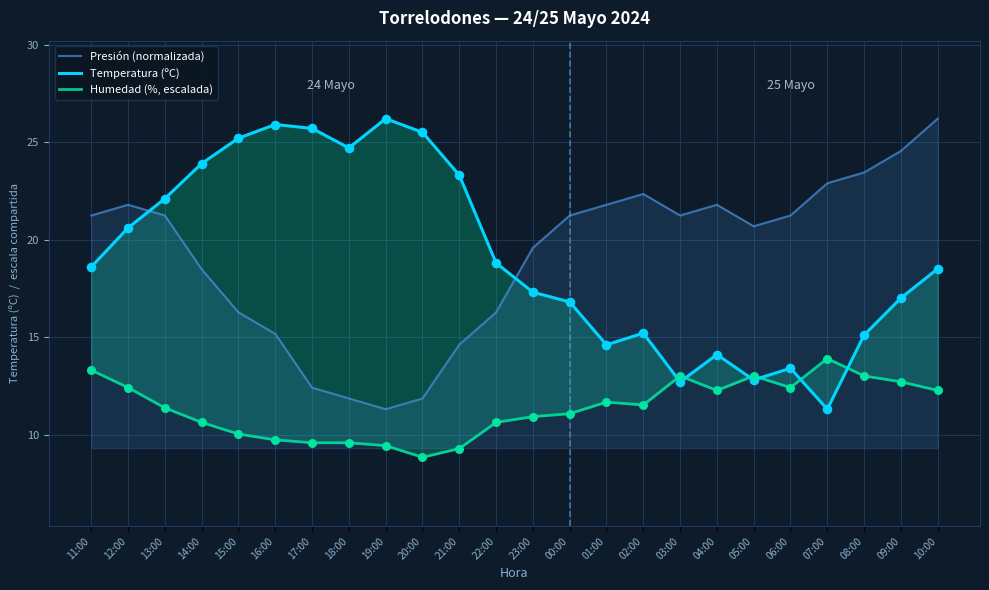

What is the total value across all series at 16:00?

50.8